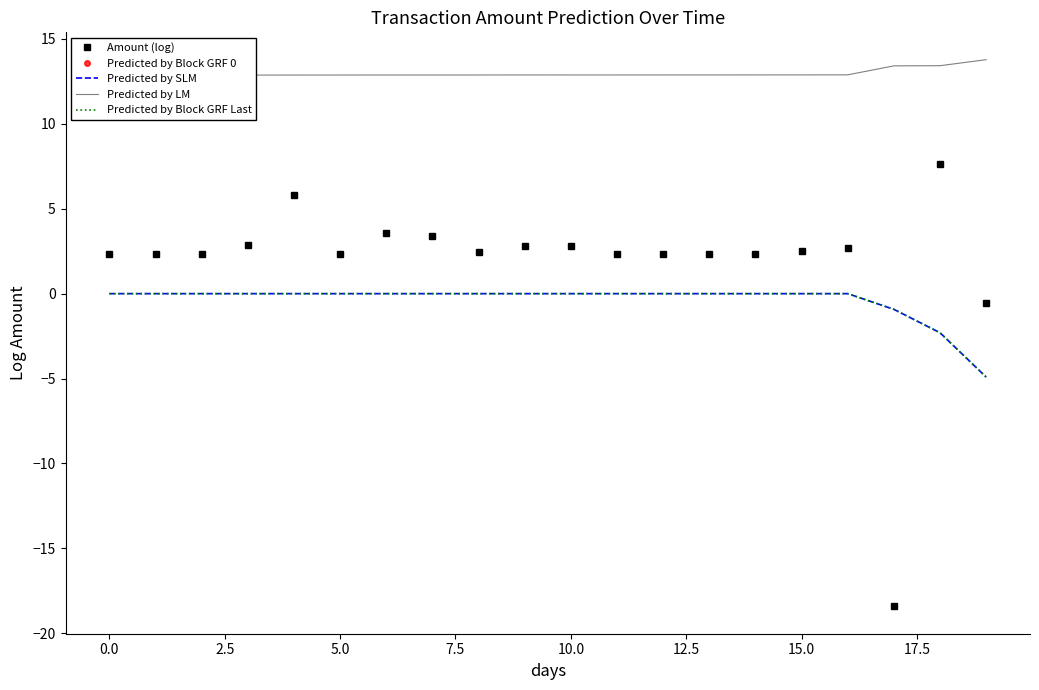

The Predicted by Block GRF 0 series shows -0.6 at 19. True or false?

True